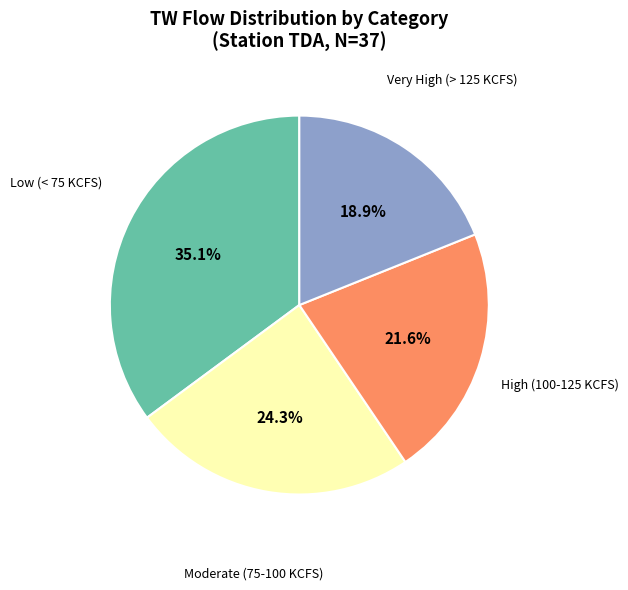

To the nearest percent, what is the difference between the largest and smallest slice percentages?

16%